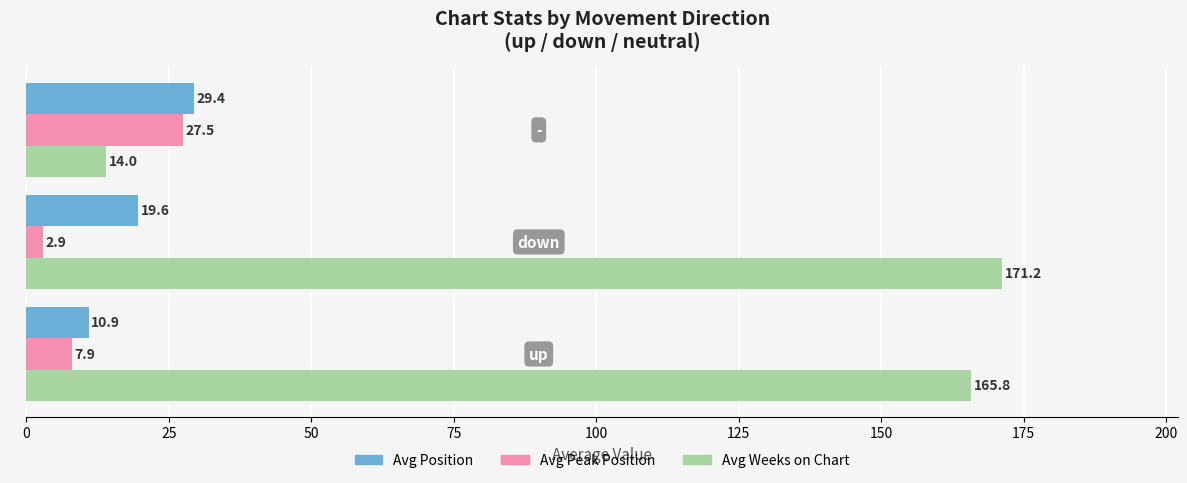

What is the difference between the second highest and minimum values in the Avg Position series?

8.7